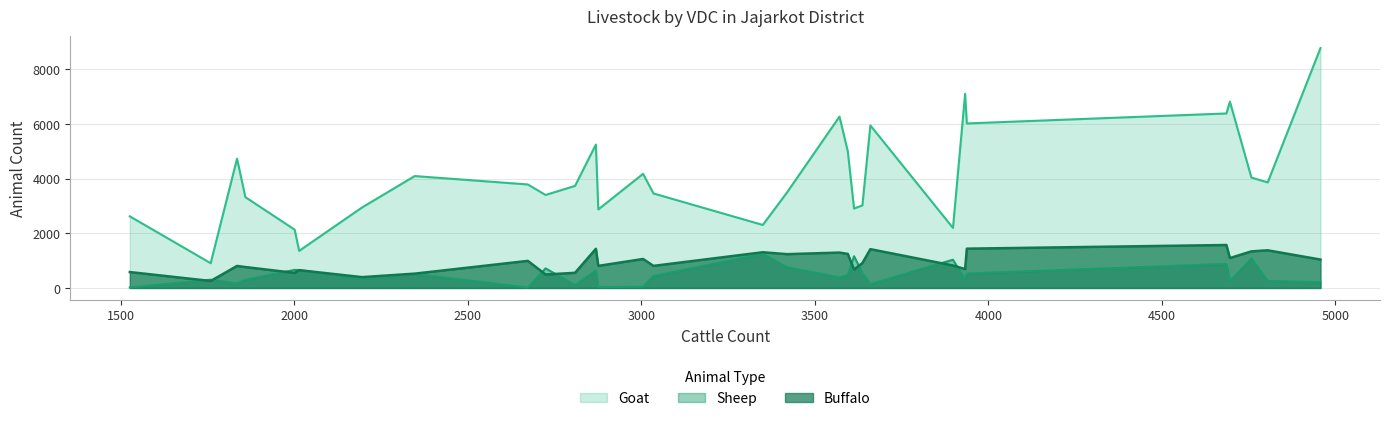

Which series has the widest spread of values?

Goat